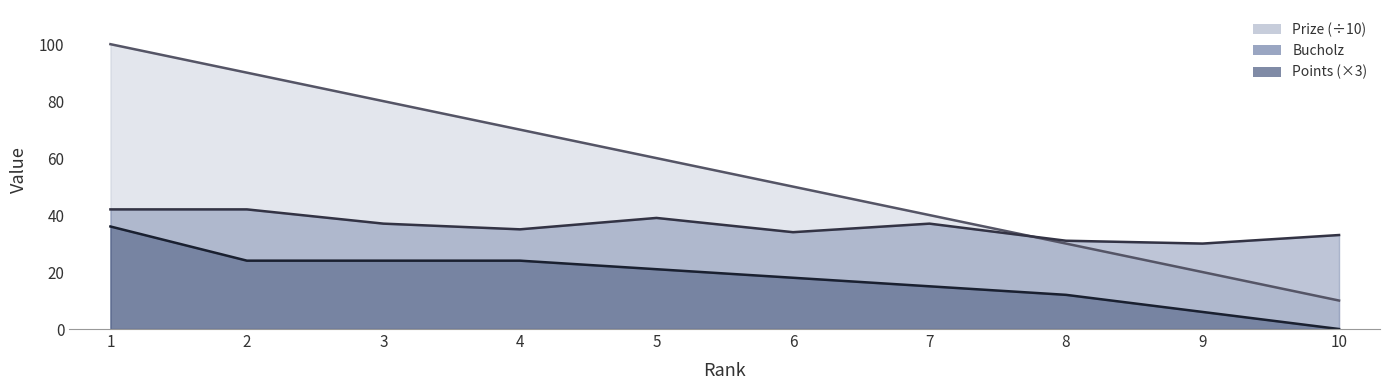

How many interior local peaks does the Bucholz series have?

2